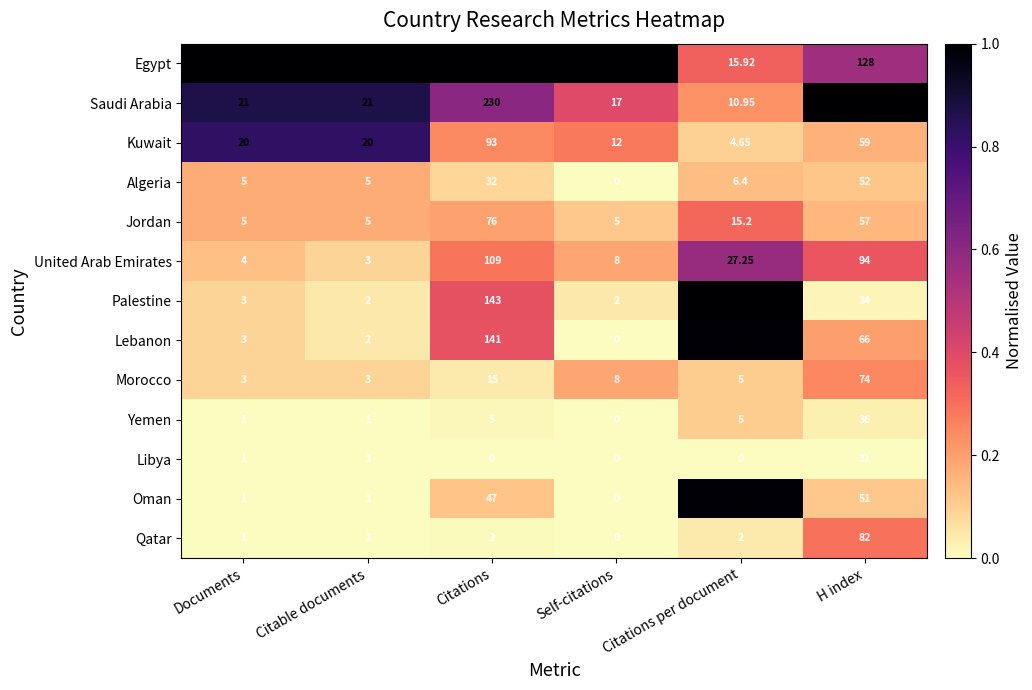

Which series has the largest range (max minus min)?

Egypt